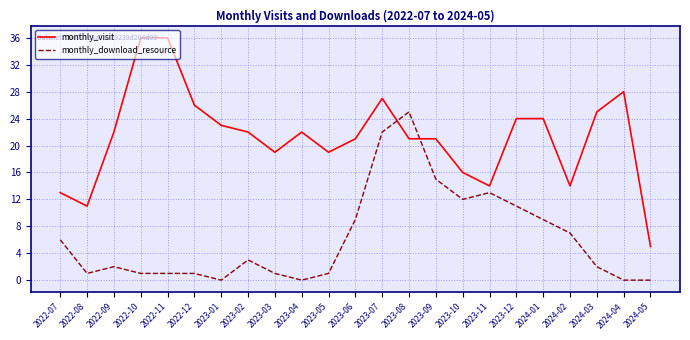

What is the spread (max minus min) of values at 2024-04?

28